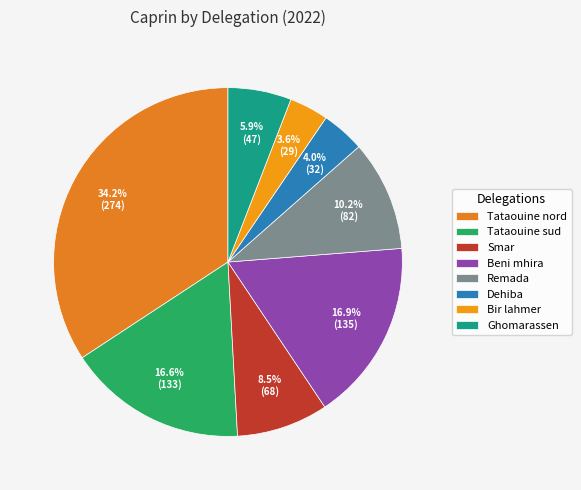

How many segments does this pie chart have?

8